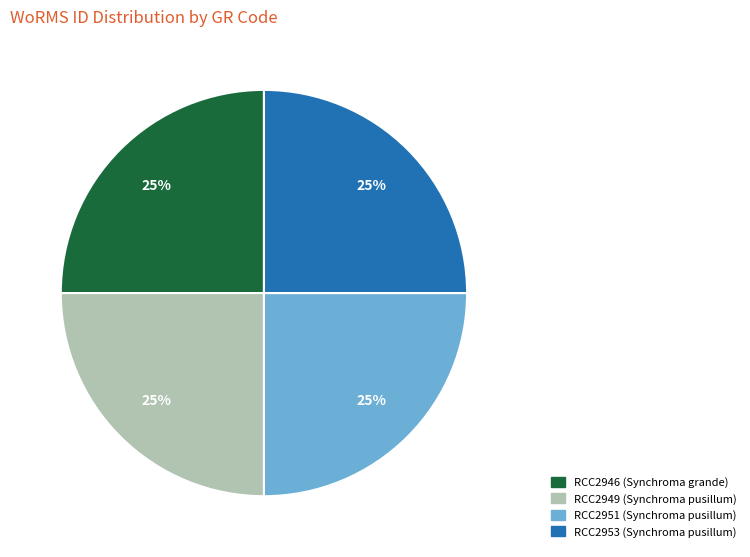

Is it true that RCC2949 is 25% of the pie?

True